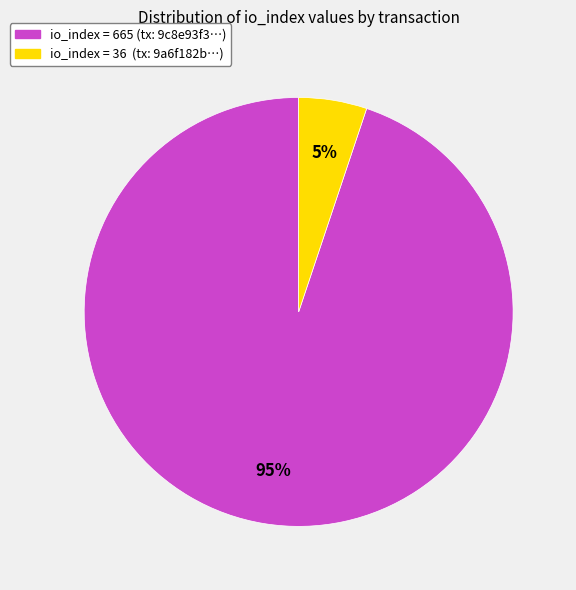

Is there a majority slice in this chart?

Yes